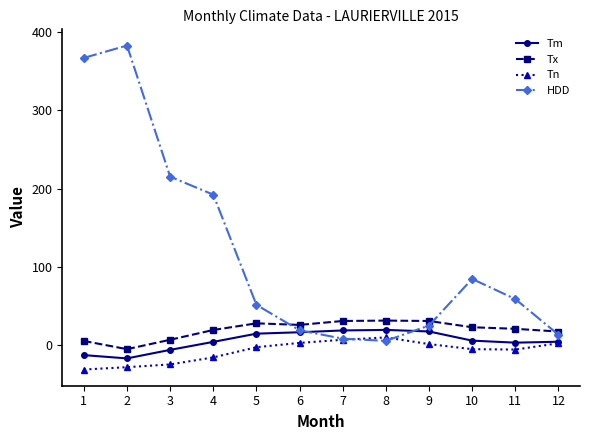

What is the maximum value for Tx?

31.5